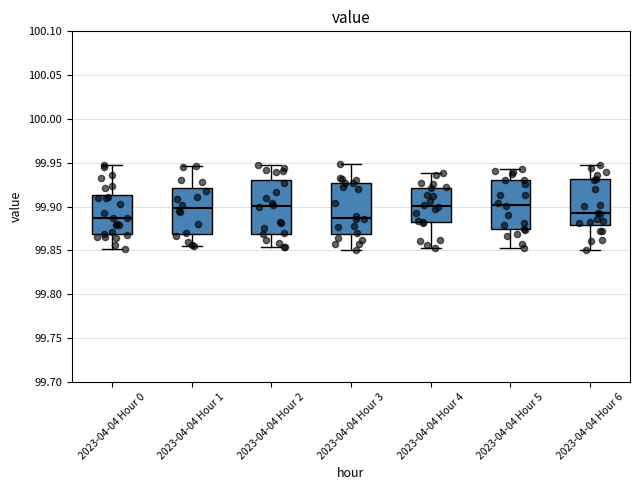

Where does the upper whisker of the box for 2023-04-04 Hour 1 end on the y-axis? The values are not printed on the chart, so give them approximately, as read against the axis.

99.945